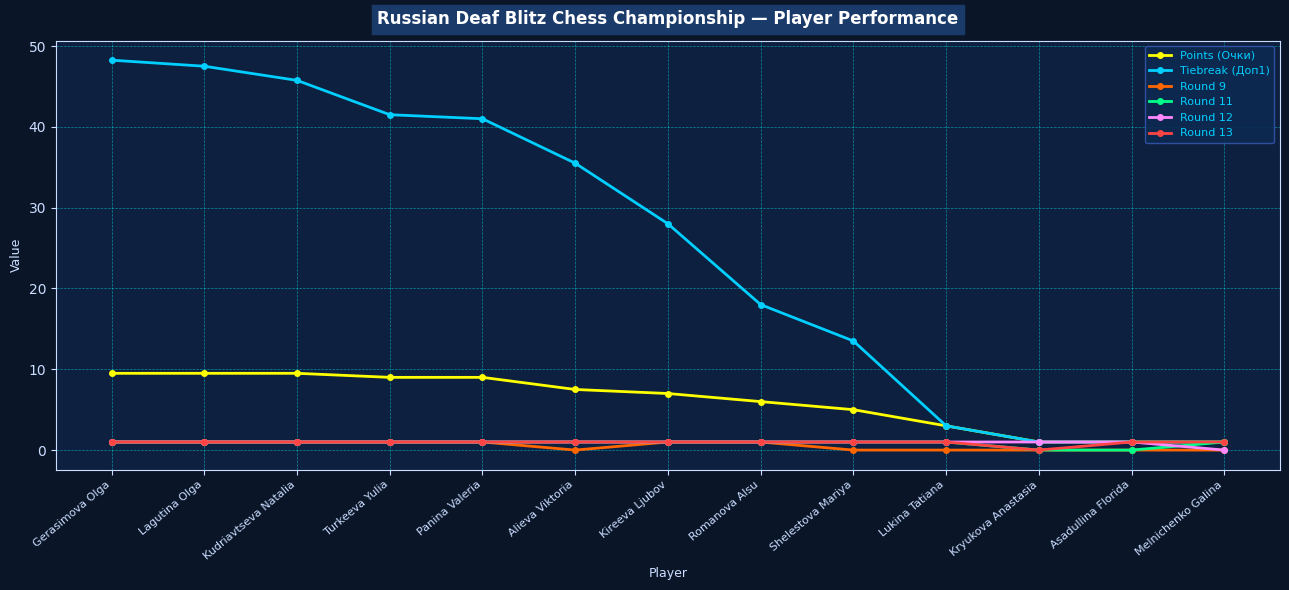

The value of Tiebreak (Доп1) at Romanova Alsu is 30.3. True or false?

False